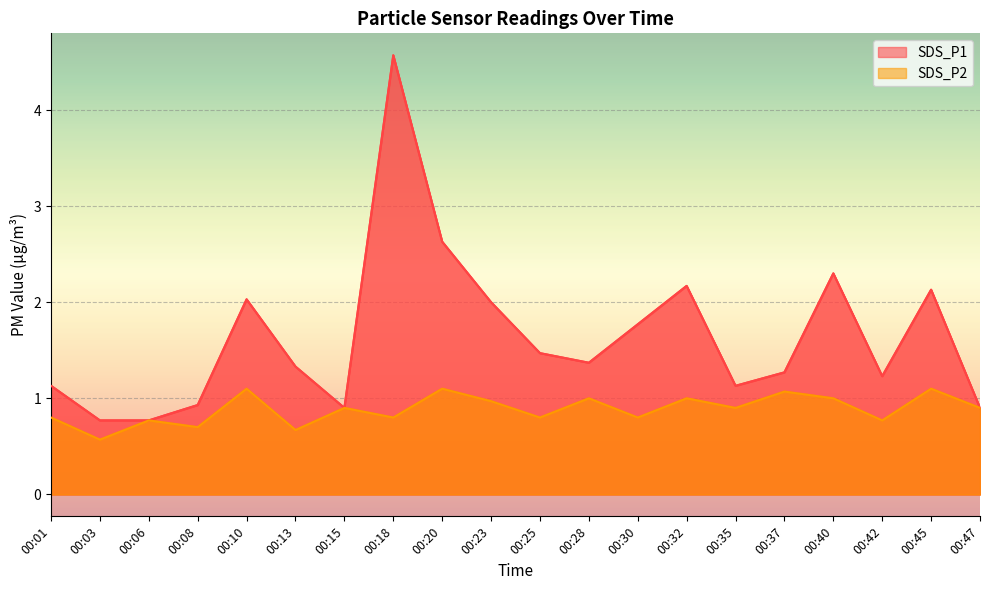

At which label does SDS_P2 reach its minimum?

00:03